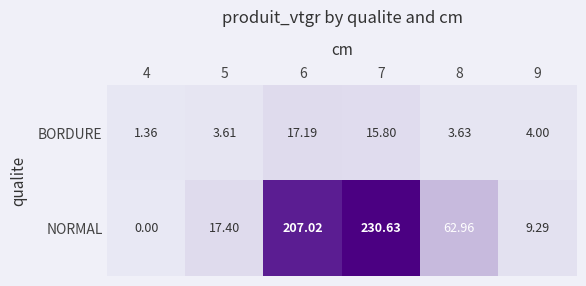

Is the value of BORDURE at 6 greater than the value of NORMAL at 5?

No